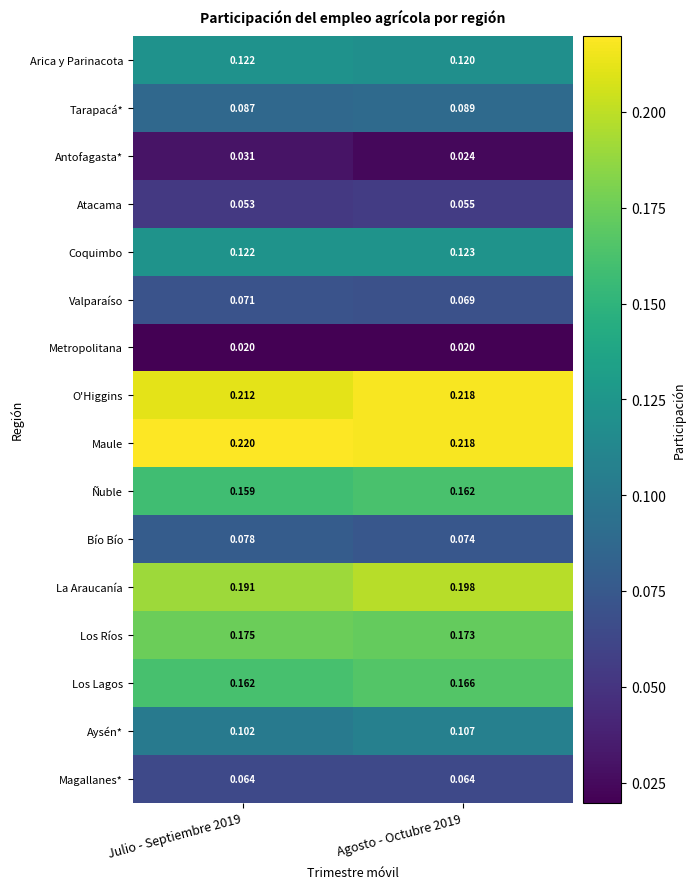

List the series in order of their peak value, highest first.

Maule, O'Higgins, La Araucanía, Los Ríos, Los Lagos, Ñuble, Coquimbo, Arica y Parinacota, Aysén*, Tarapacá*, Bío Bío, Valparaíso, Magallanes*, Atacama, Antofagasta*, Metropolitana